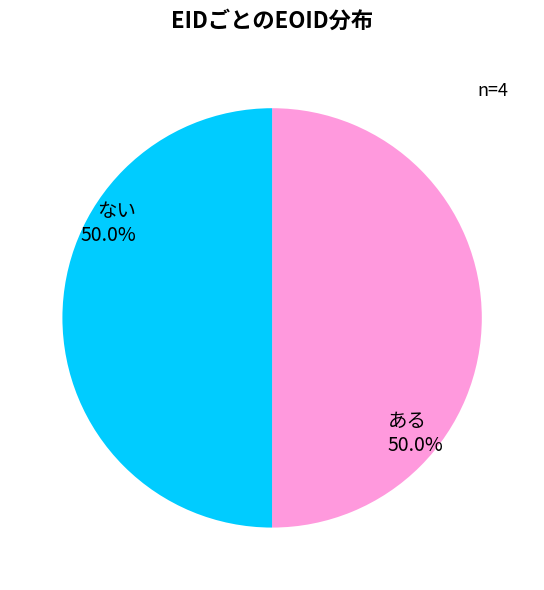

Approximately how many times larger is the value at ない compared to ある?

1.0